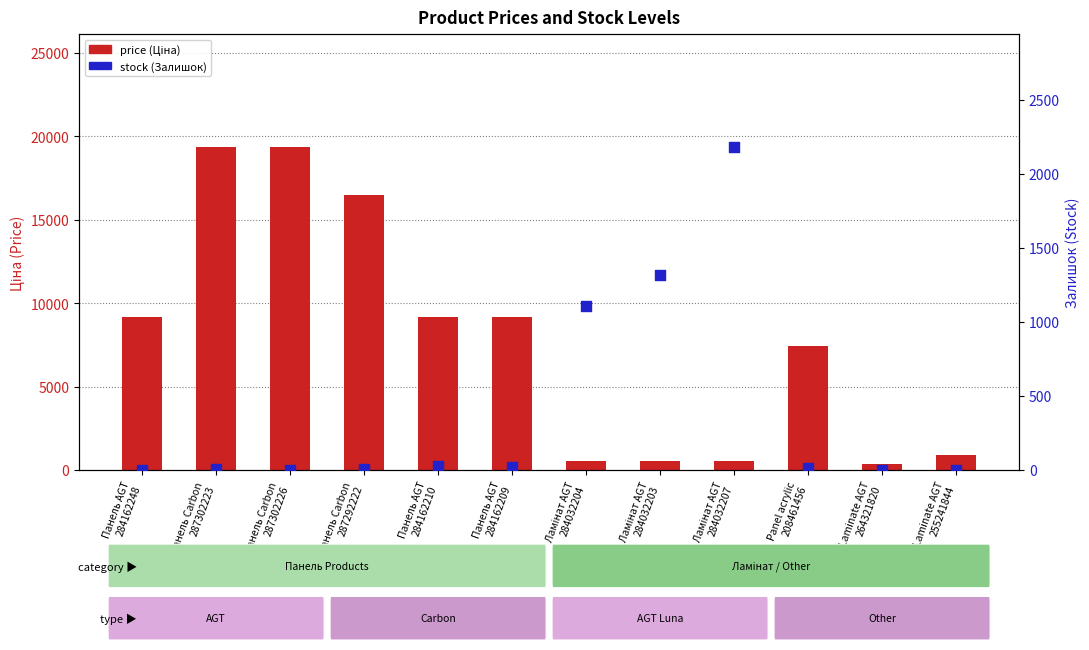

At how many categories does at least one series exceed 14670?

3